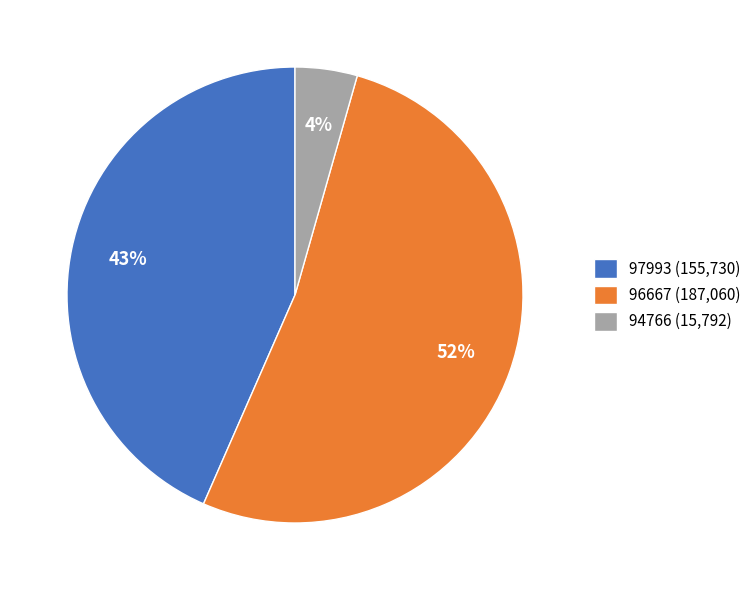

Which has a higher value, 94766 (15,792) or 96667 (187,060)?

96667 (187,060)